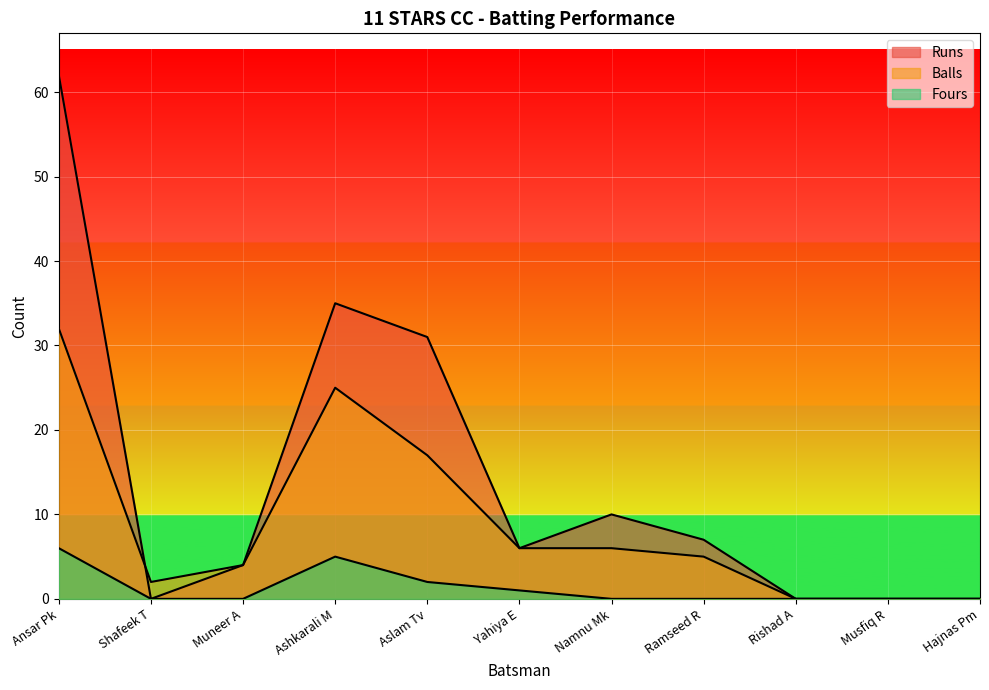

Is the value of Balls at Musfiq R greater than the value of Runs at Musfiq R?

No